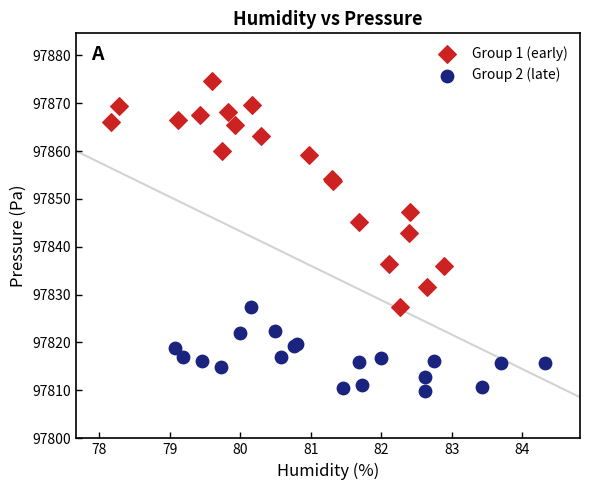

What are all the series names shown in the legend?

Group 1 (early), Group 2 (late)